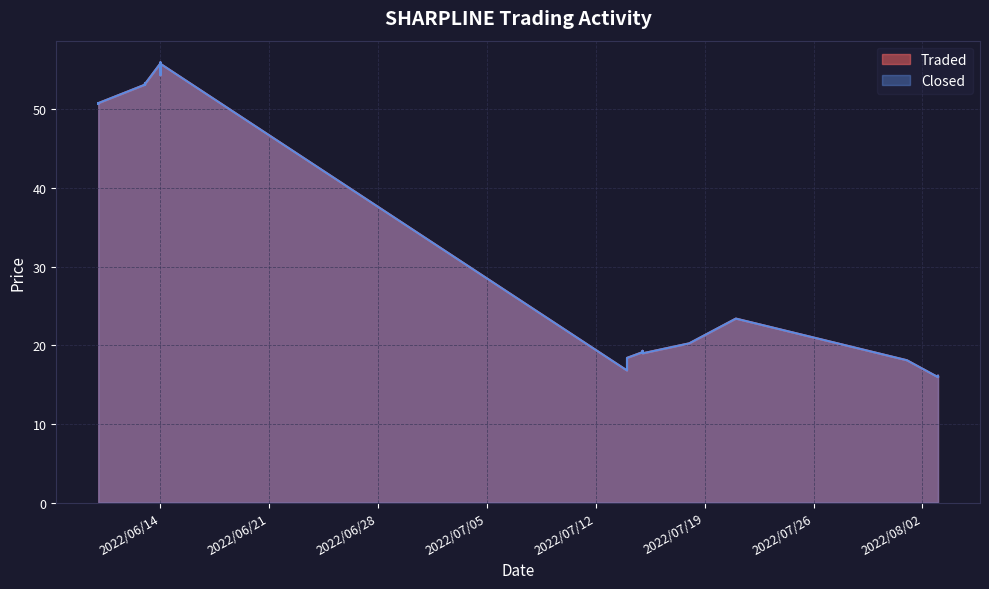

Which series has the largest range (max minus min)?

Traded